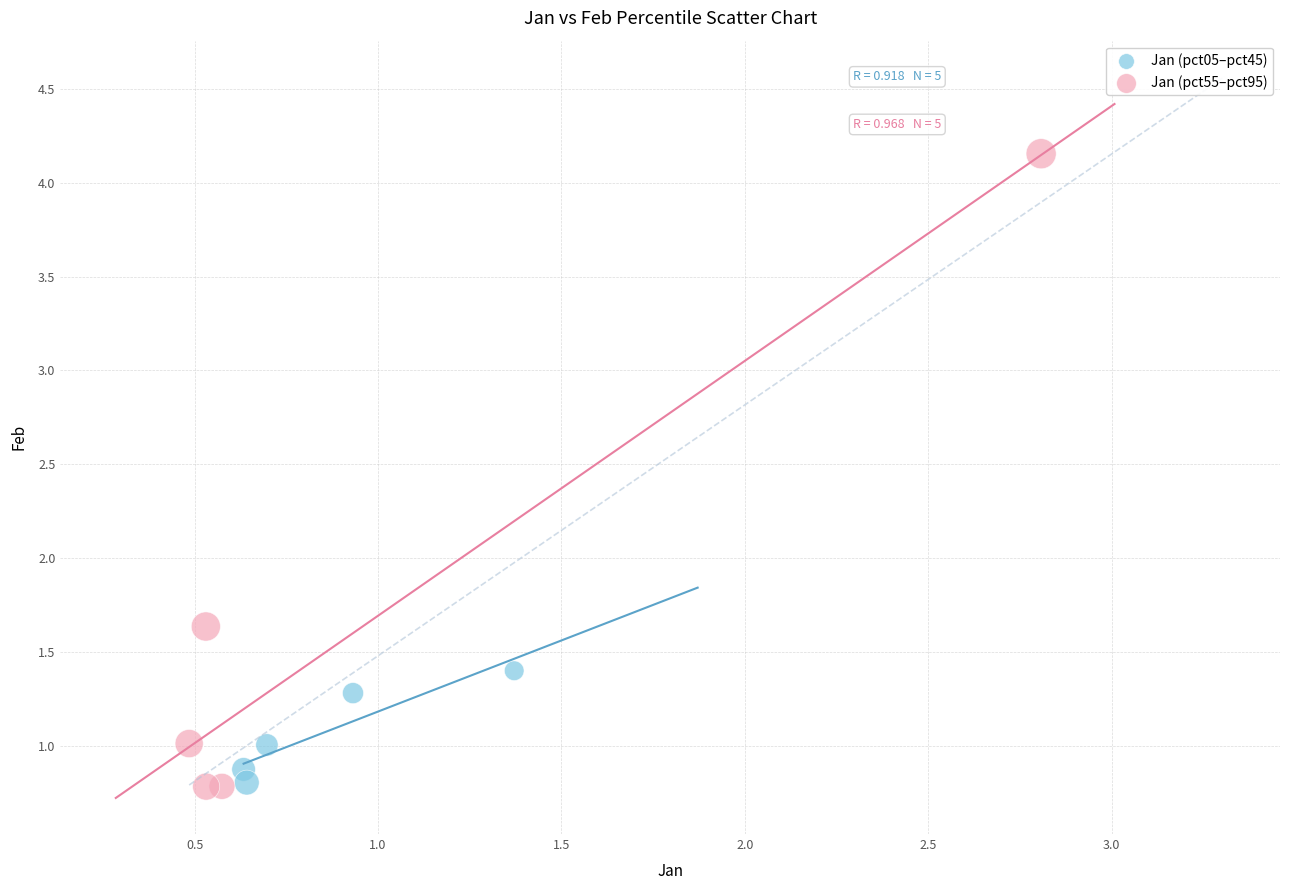

What are all the series names shown in the legend?

Jan (pct05–pct45), Jan (pct55–pct95)